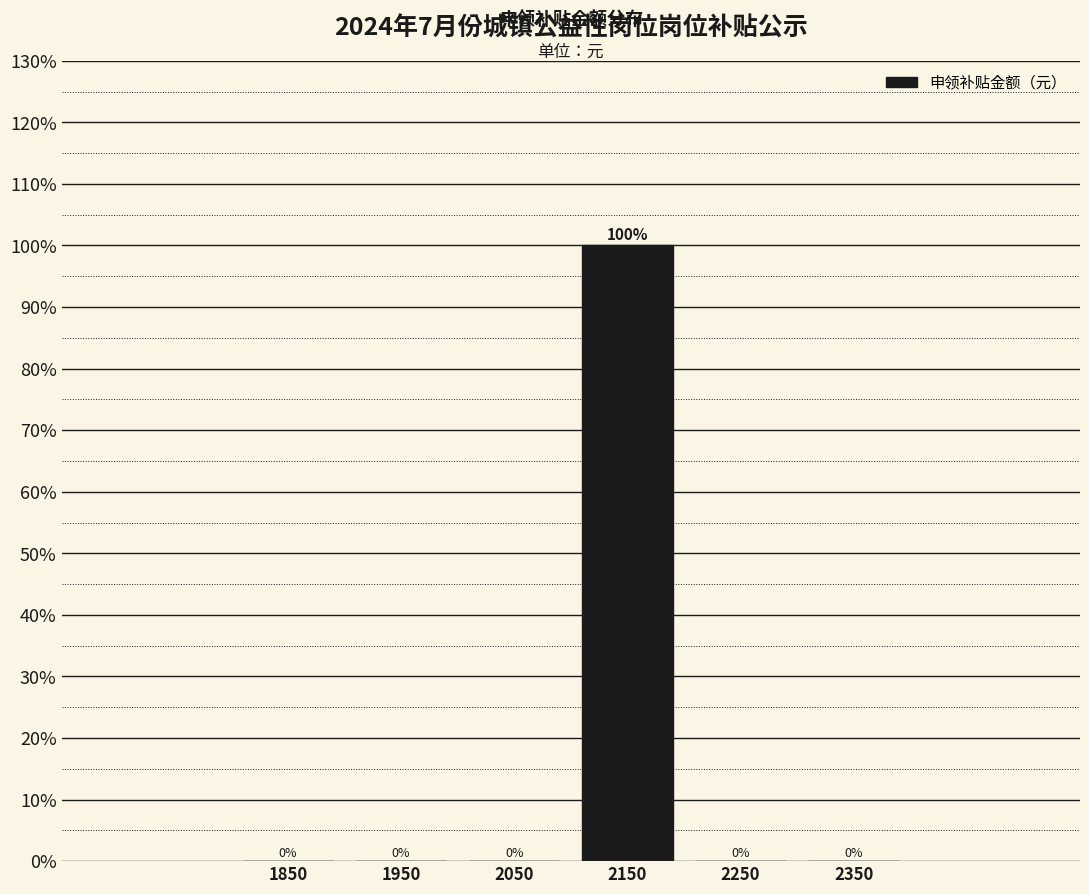

Reading left to right, transcribe this chart: for each bar, give the range it covers on the x-axis and its height.

1800 to 1900: 0
1900 to 2000: 0
2000 to 2100: 0
2100 to 2200: 100
2200 to 2300: 0
2300 to 2400: 0